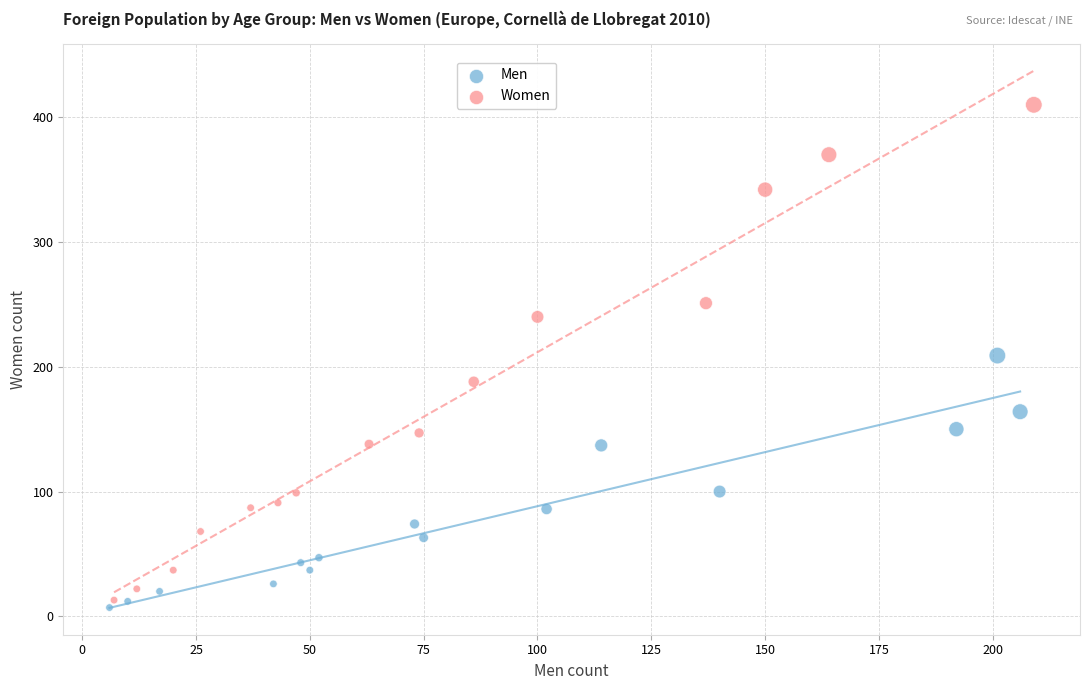

Which series has the widest spread of Y values?

Women